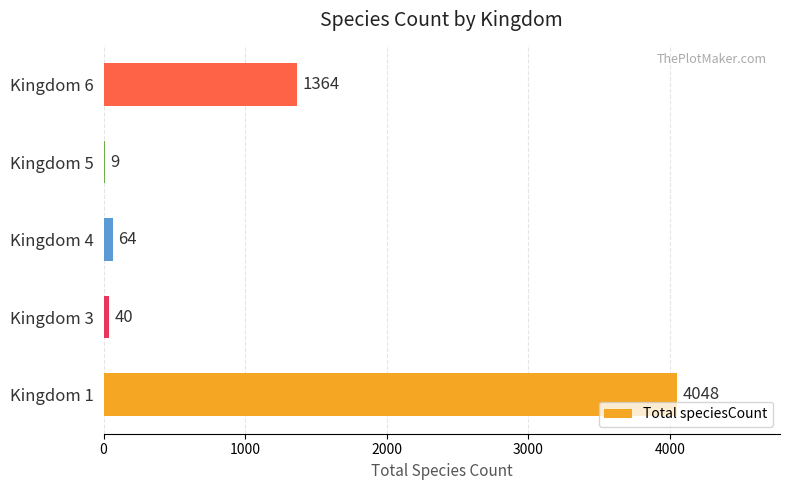

Are the bars horizontal?

Yes